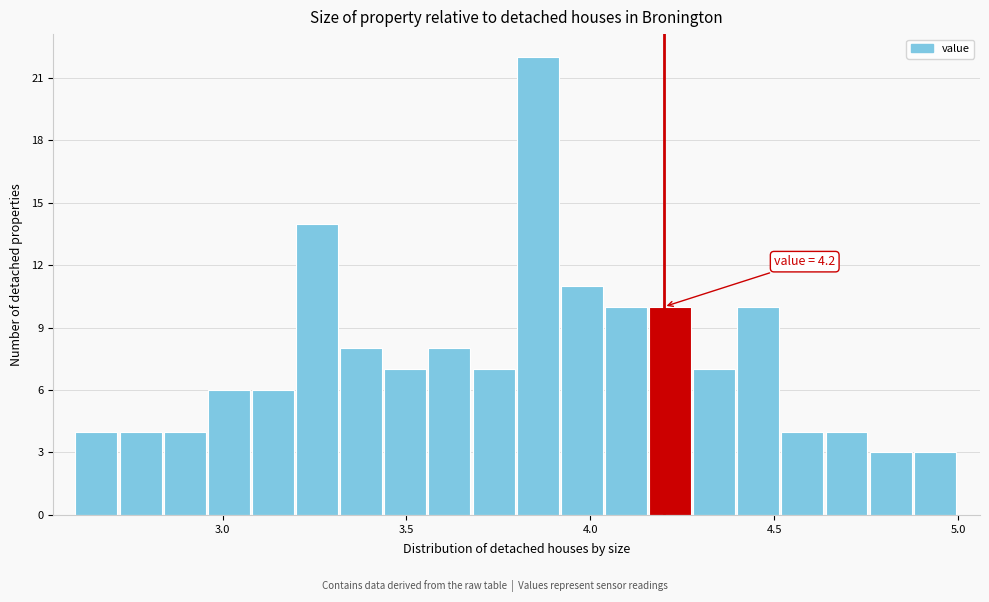

Around what value on the x-axis is the tallest bar? Give the approximate position of its centre, as read against the axis.

3.85